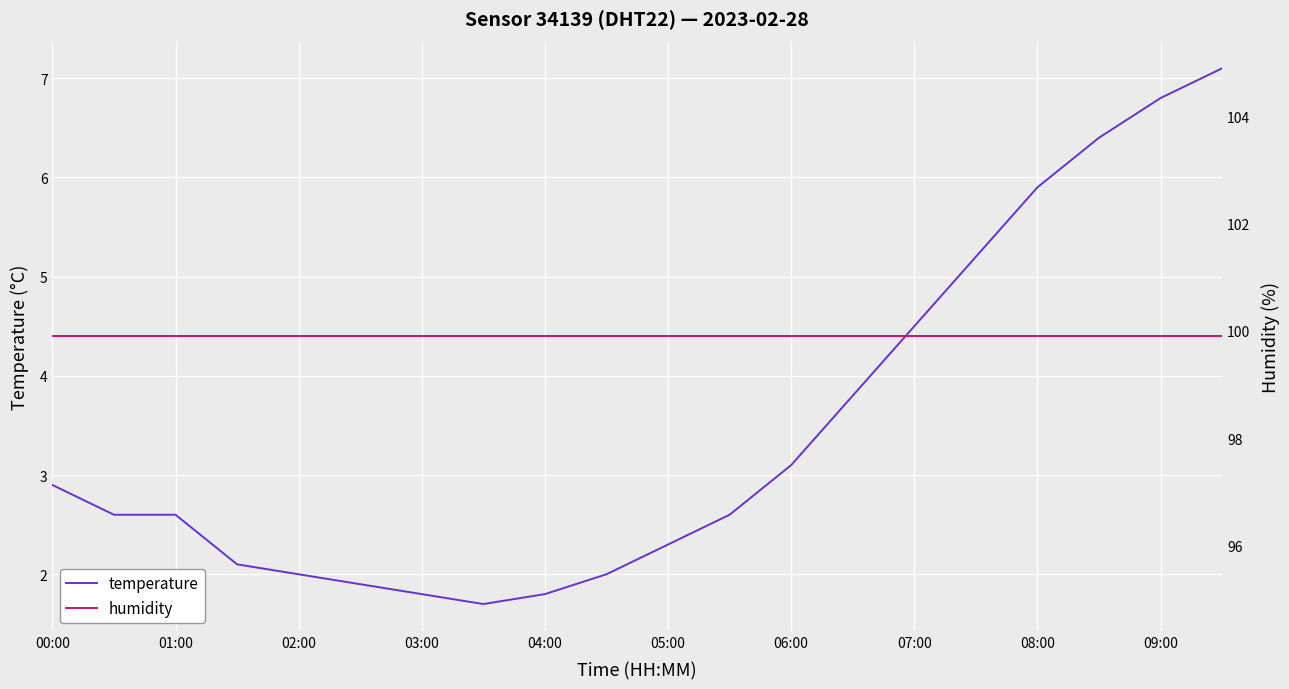

What value does the temperature series have at 01:00?

2.6